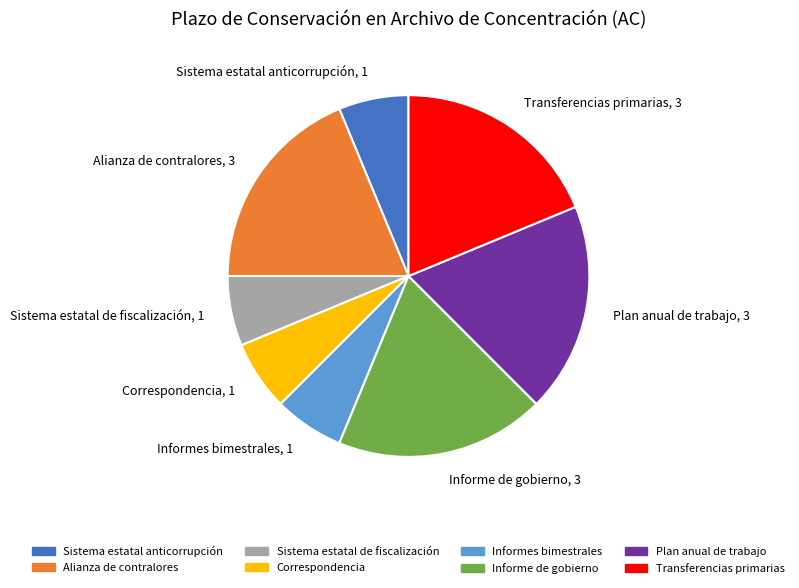

Is there a majority slice in this chart?

No